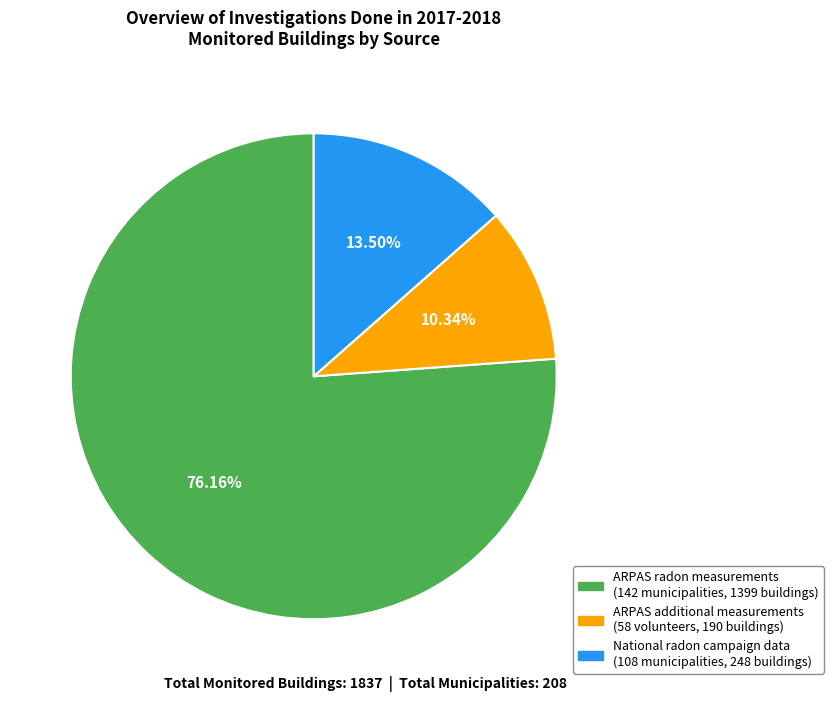

Rank the categories by value from lowest to highest.

ARPAS additional measurements (58 volunteers, 190 buildings), National radon campaign data (108 municipalities, 248 buildings), ARPAS radon measurements (142 municipalities, 1399 buildings)